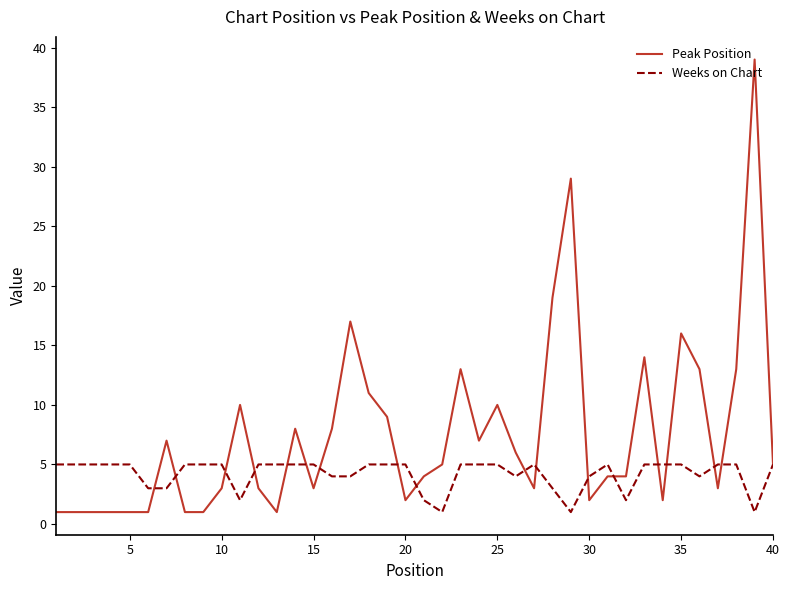

At how many categories does at least one series exceed 27?

2